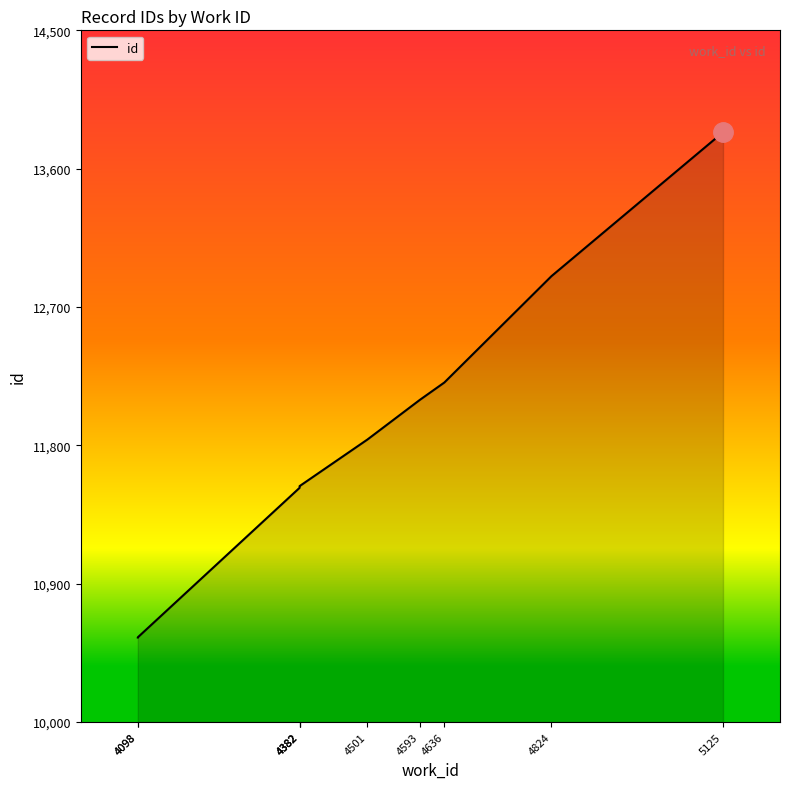

What is the sum of the values at 4382 and 4636?

23744